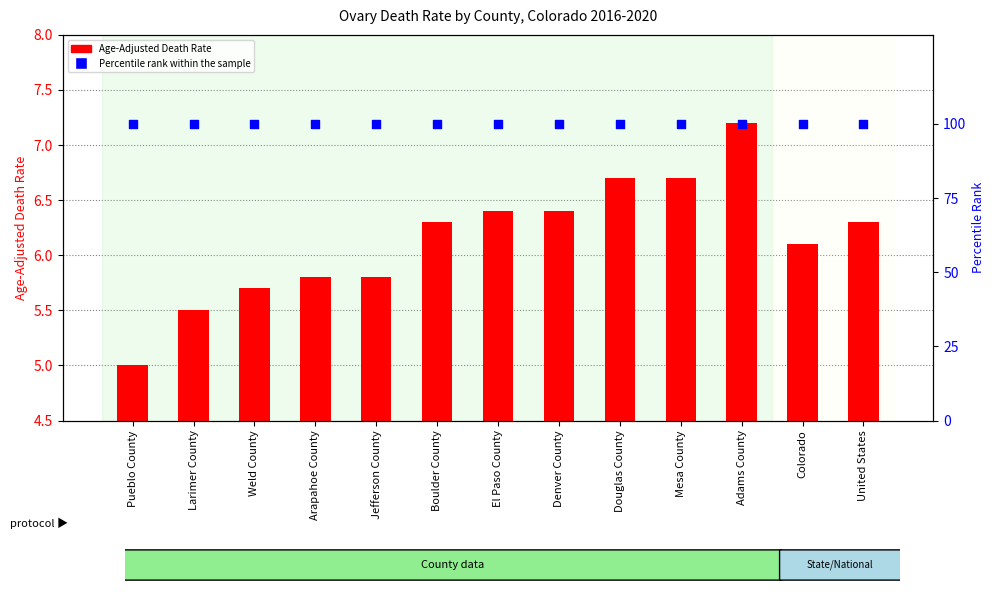

What is the total value across all series at Weld County?

105.7